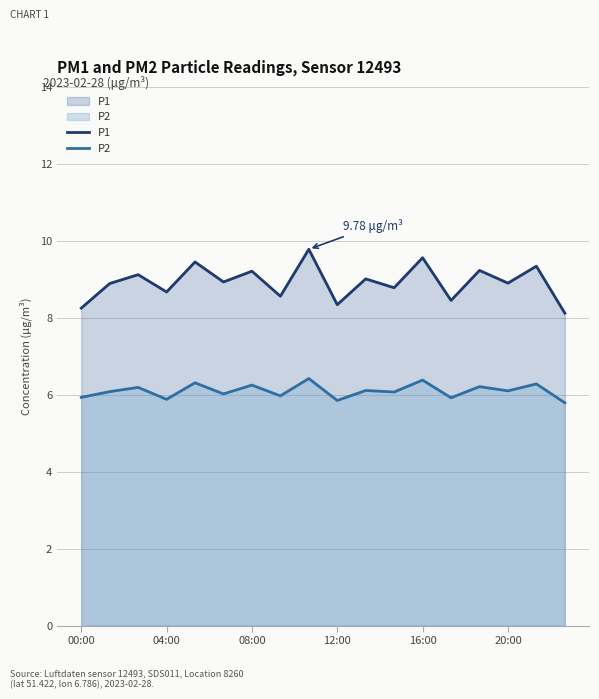

Rank the series by their maximum value, from lowest to highest.

P2, P1